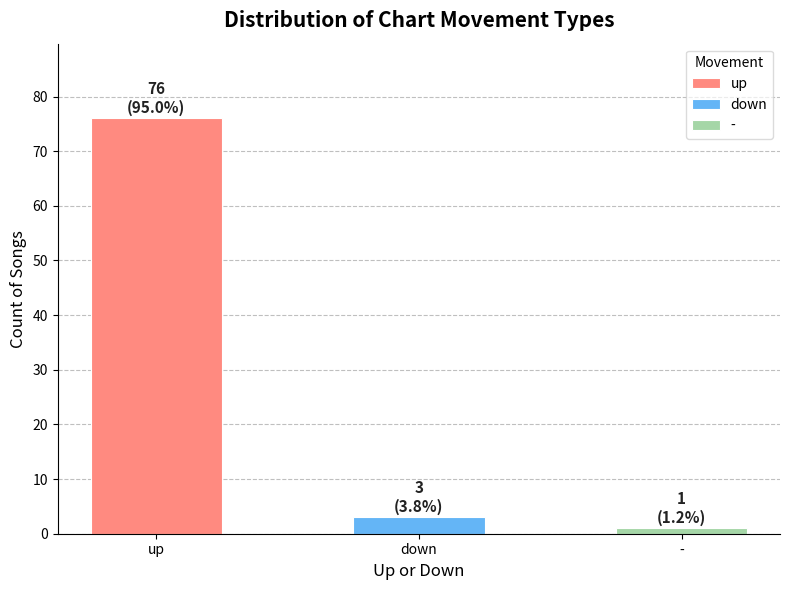

What is the change in value from up to down?

-73